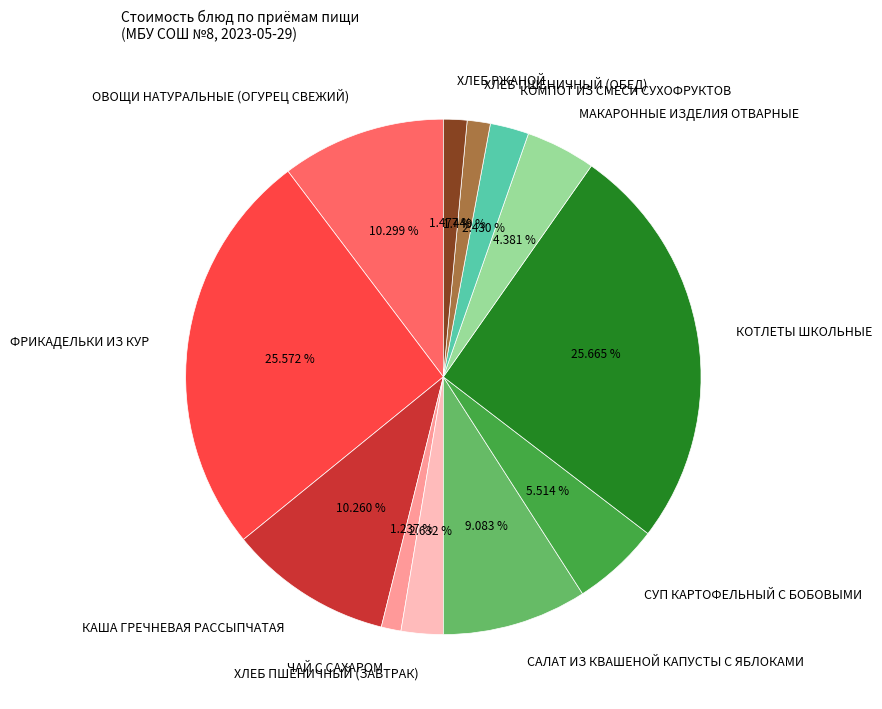

What portion of the pie excludes ХЛЕБ ПШЕНИЧНЫЙ (ЗАВТРАК)?

97.4%